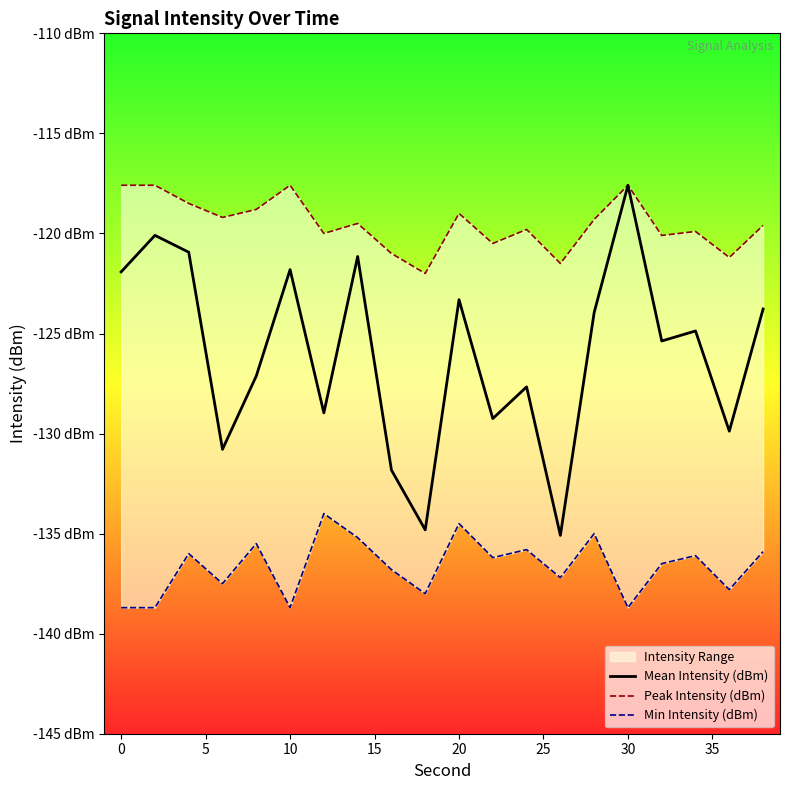

At 15, list the series in order from smallest to largest.

Min Intensity (dBm), Mean Intensity (dBm), Peak Intensity (dBm)